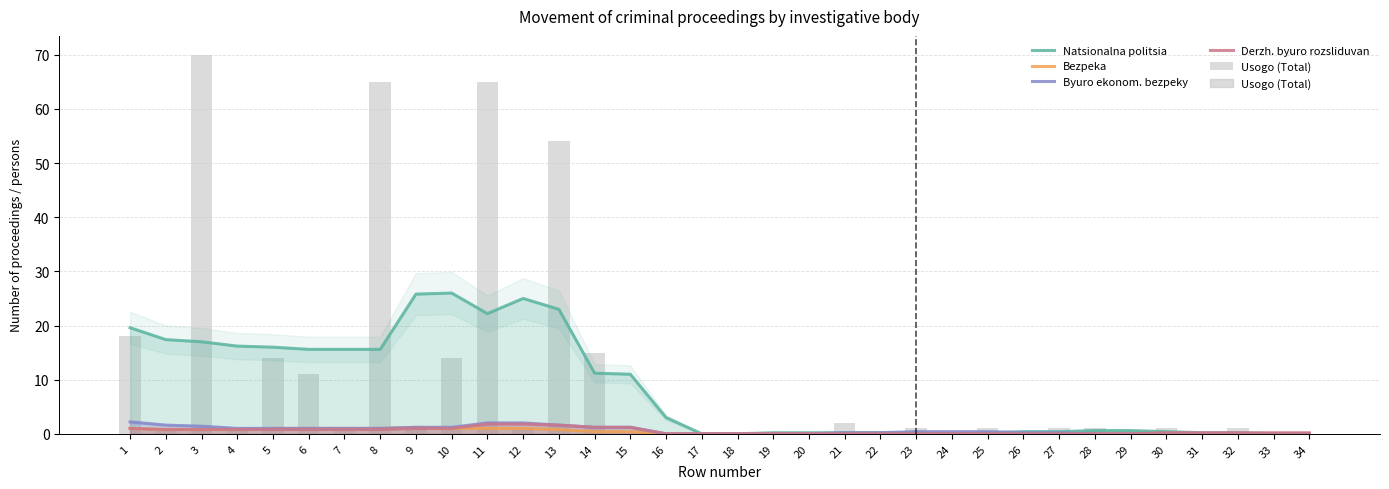

What value does the Byuro ekonom. bezpeky series have at 25?

0.4